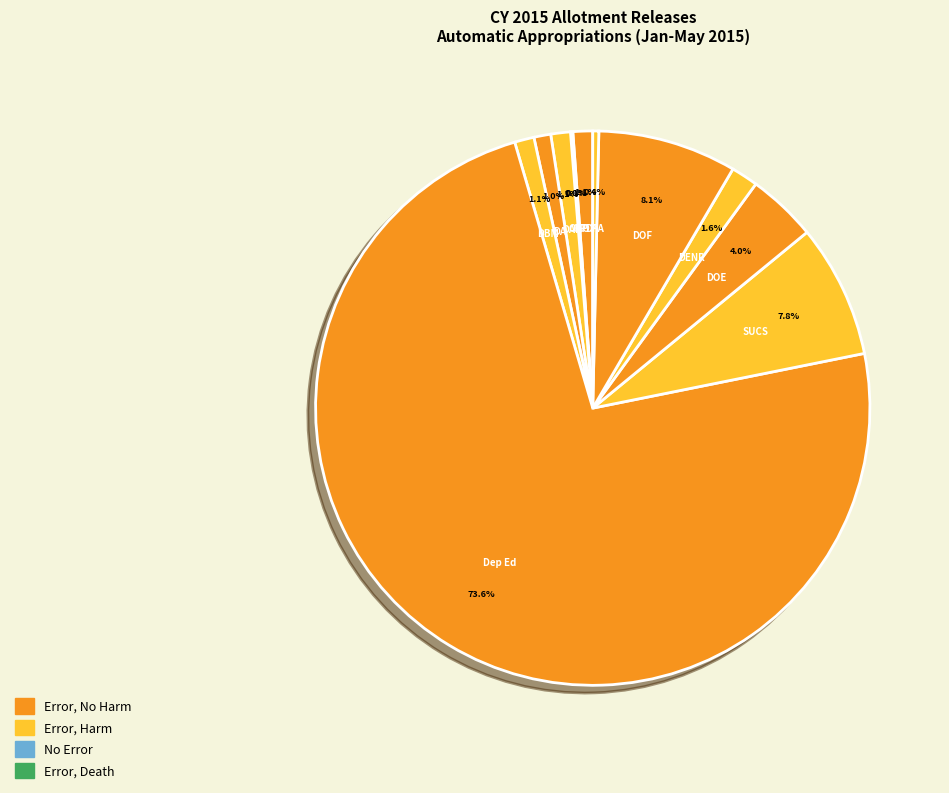

Which category has the biggest portion of the pie?

Dep Ed